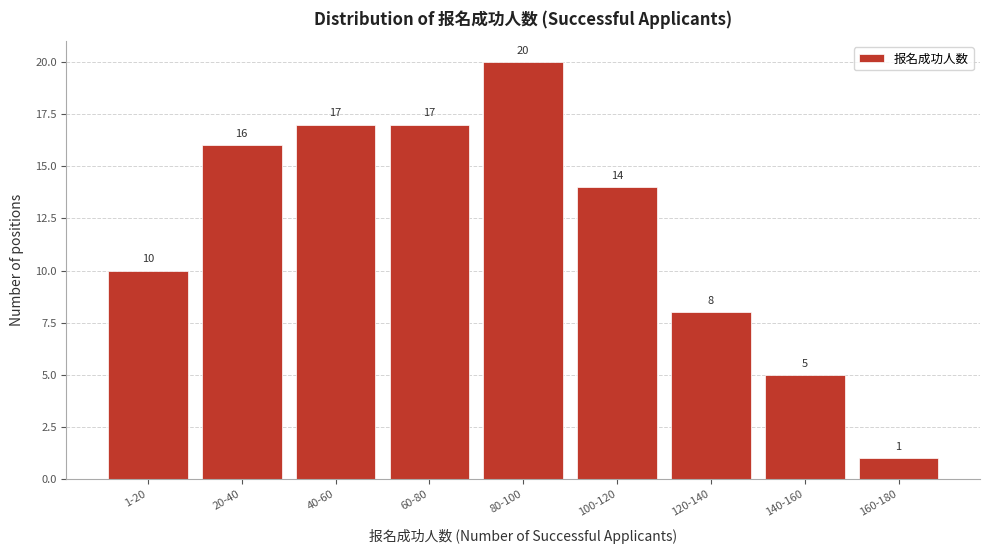

Reading right to left, transcribe all the data shown in this chart.

160-180=1	140-160=5	120-140=8	100-120=14	80-100=20	60-80=17	40-60=17	20-40=16	1-20=10